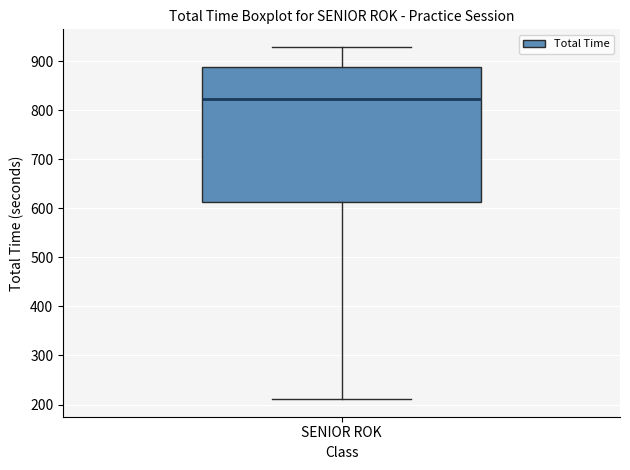

Read this box plot against the y-axis: the position of the median line, the range covered by the box, and the ends of both whiskers. The values are not printed on the chart, so give them approximately, as read against the axis.

median 820, box 610 to 890, whiskers 210 to 930